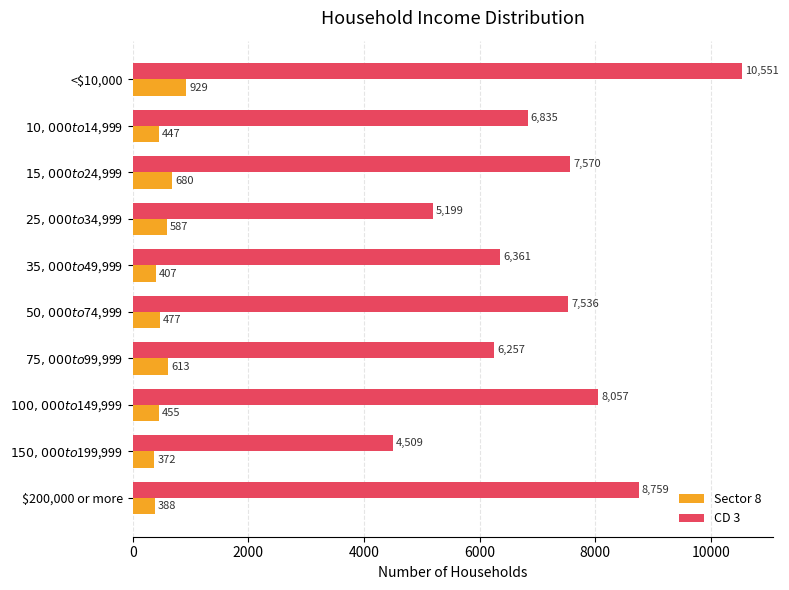

Is it true that Sector 8 equals 388 at $200,000 or more?

True